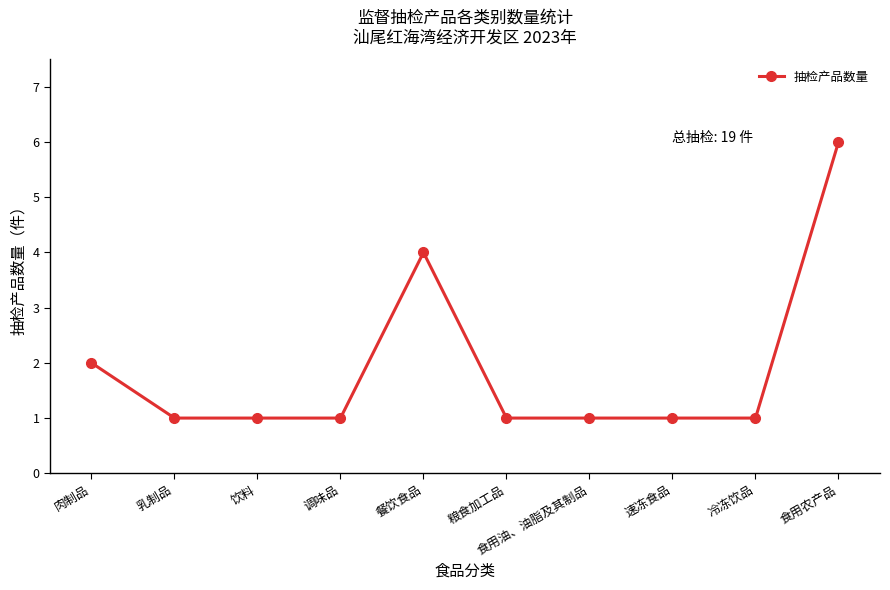

What is the greatest value displayed?

6